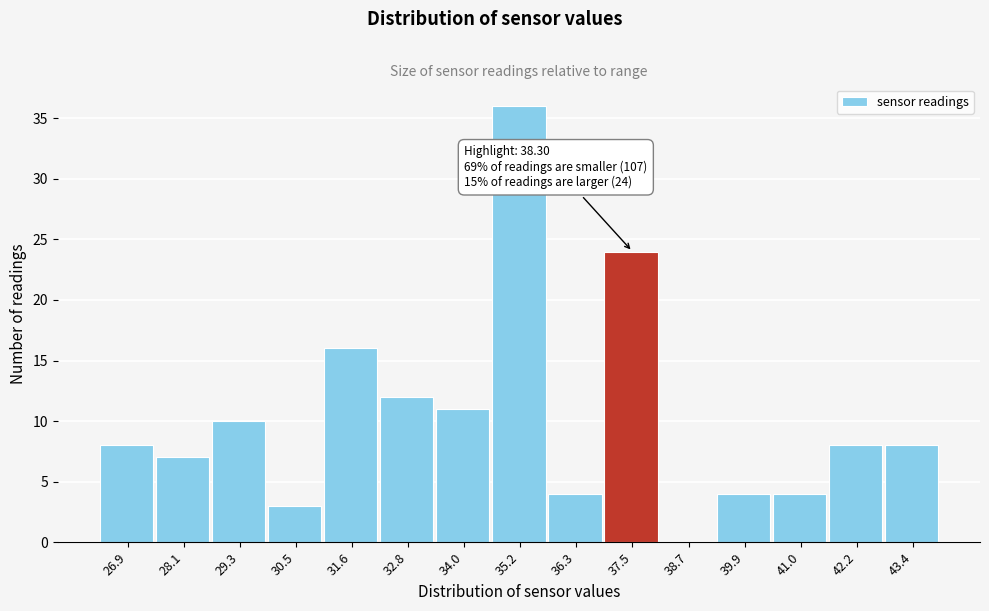

Reading left to right, list all the values displayed in this chart.

26.9=8	28.1=7	29.3=10	30.5=3	31.6=16	32.8=12	34.0=11	35.2=36	36.3=4	37.5=24	38.7=0	39.9=4	41.0=4	42.2=8	43.4=8